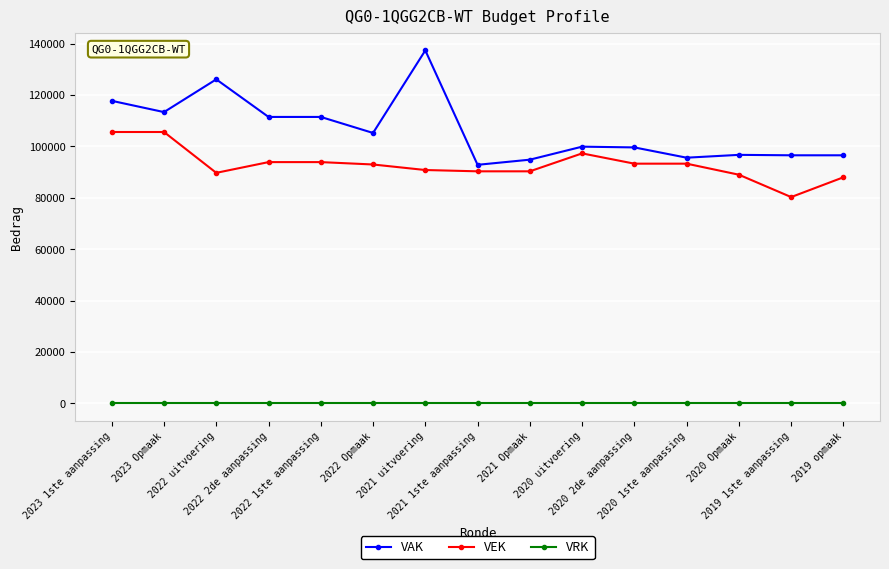

Count the number of data series in this chart.

3